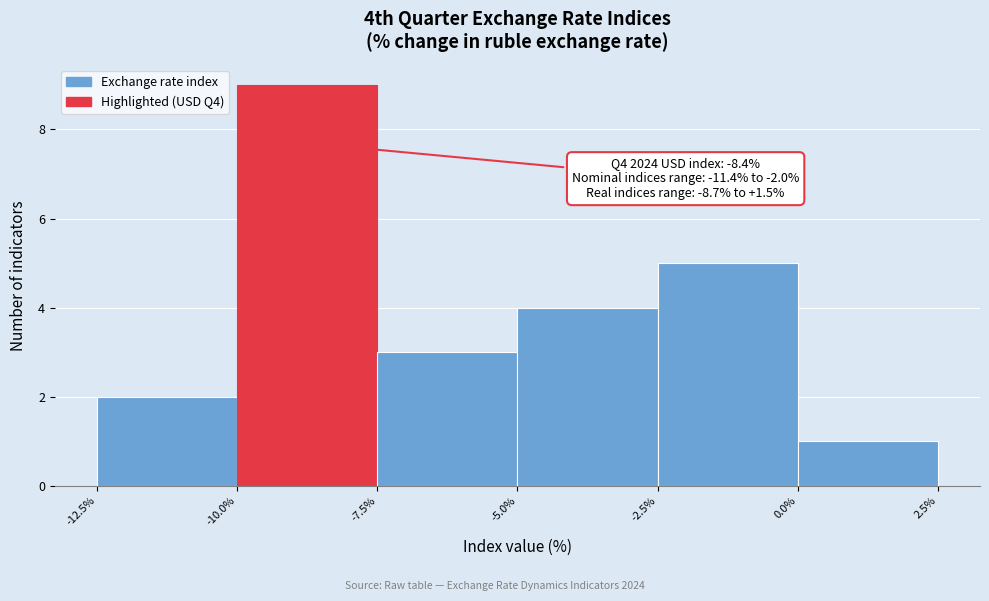

Over which range of the x-axis is the bar tallest?

-10.0% to -7.5%